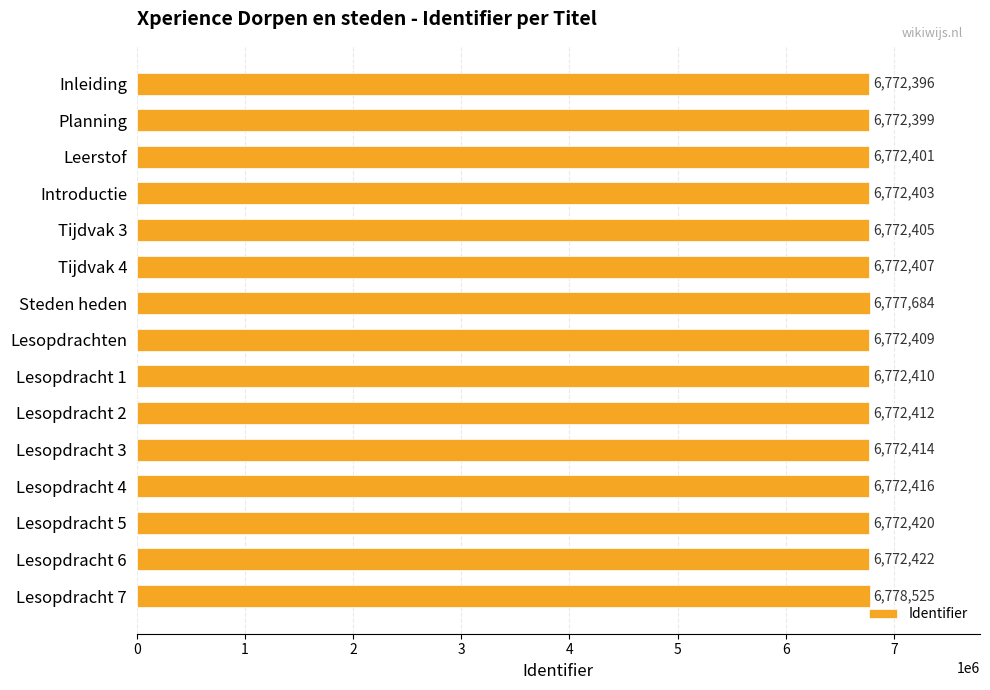

The chart shows a value of 6772420 at Lesopdracht 5. True or false?

True